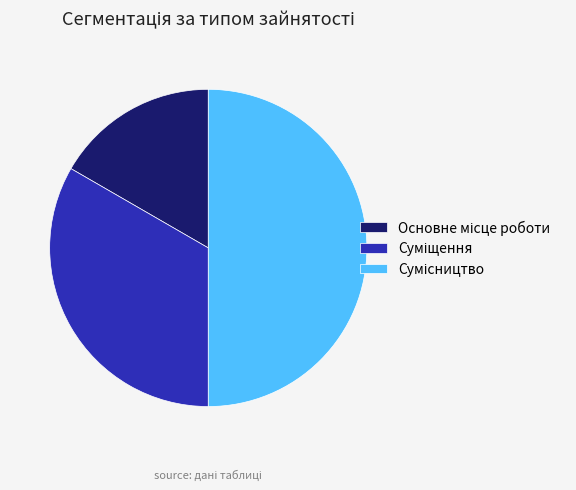

To the nearest percent, what is the combined percentage of Сумісництво and Основне місце роботи?

67%